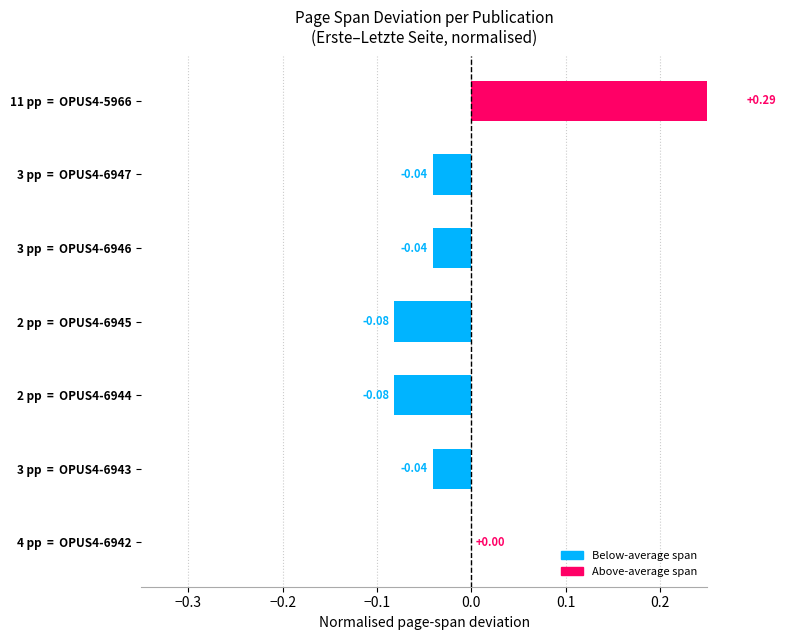

True or false: the data shows -0.0 at 3 pp = OPUS4-6946.

False